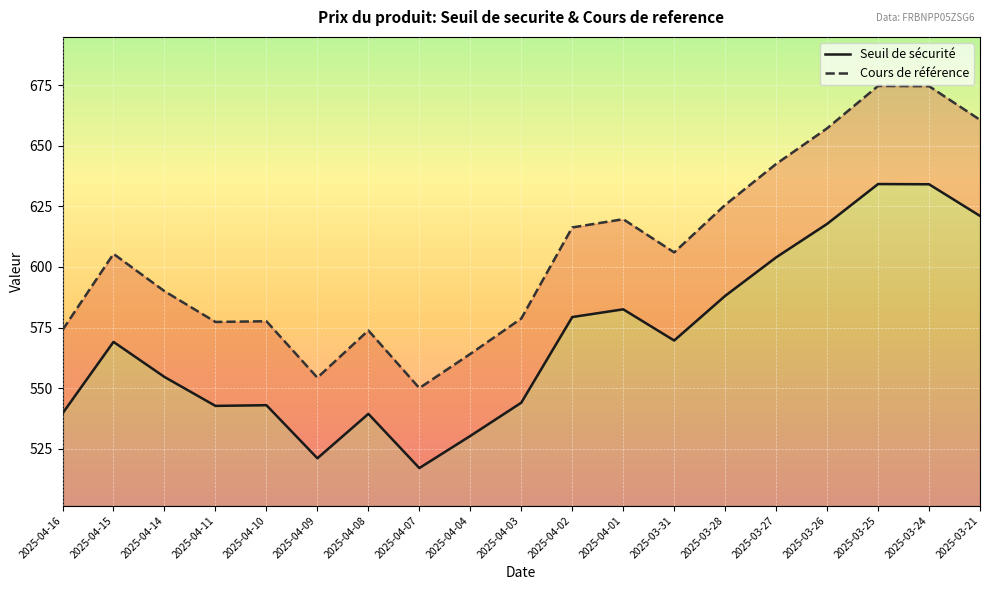

True or false: Seuil de securite and Cours de reference intersect in this chart.

False